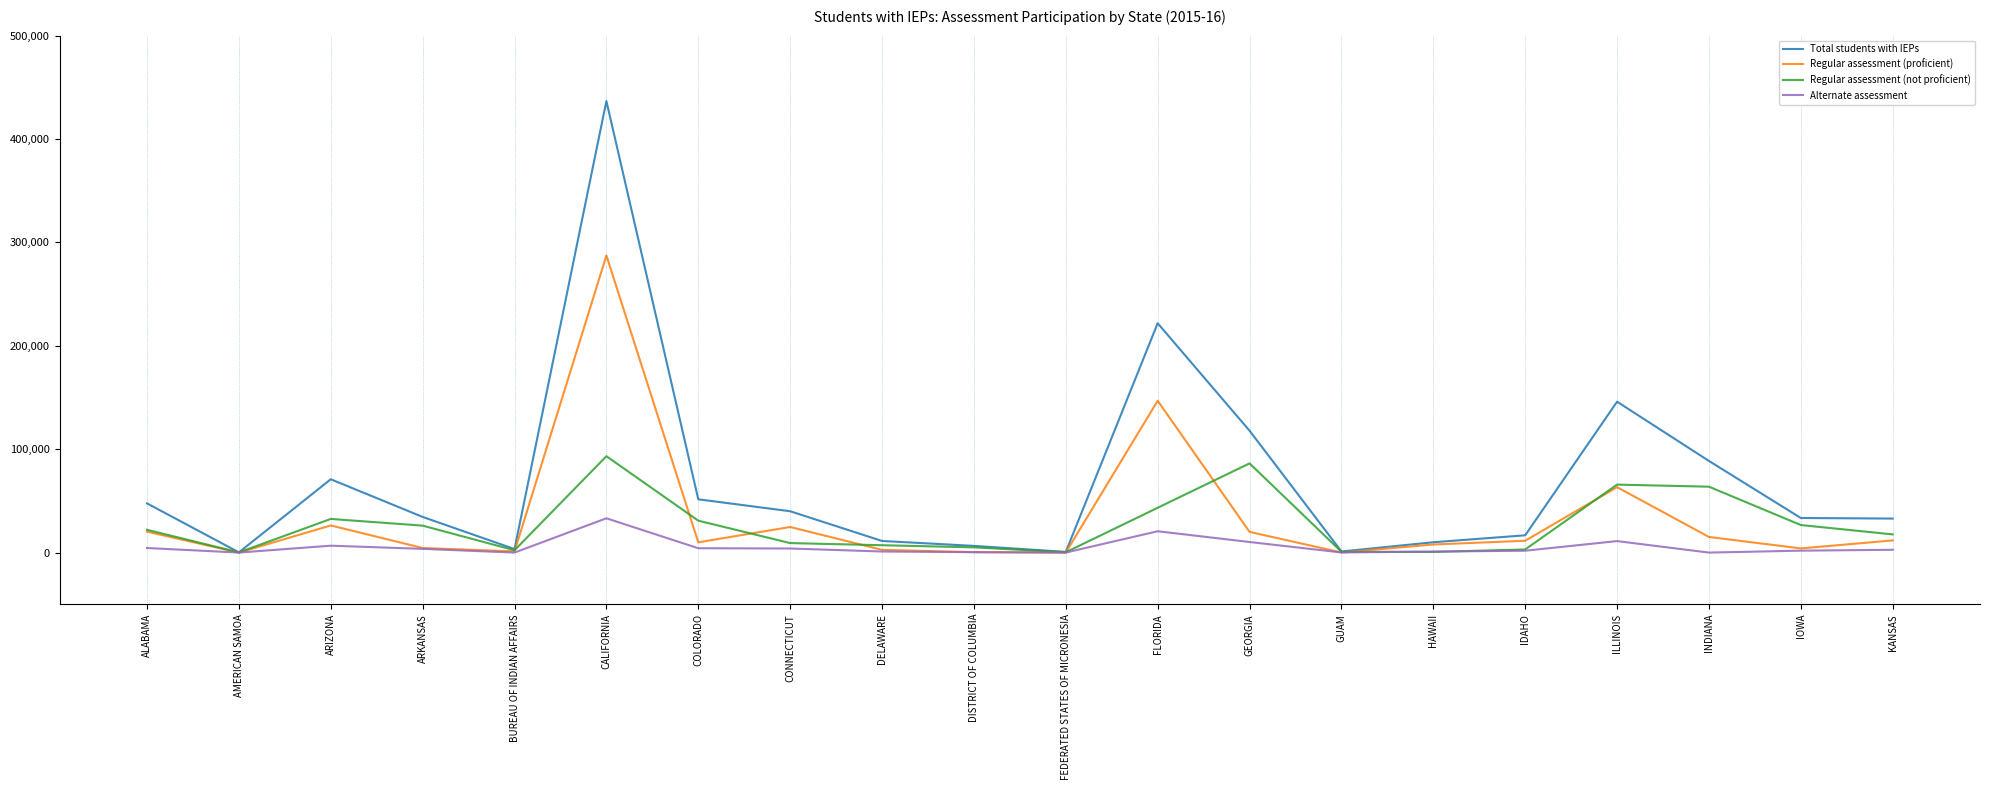

What is the total value across all series at DISTRICT OF COLUMBIA?

12352